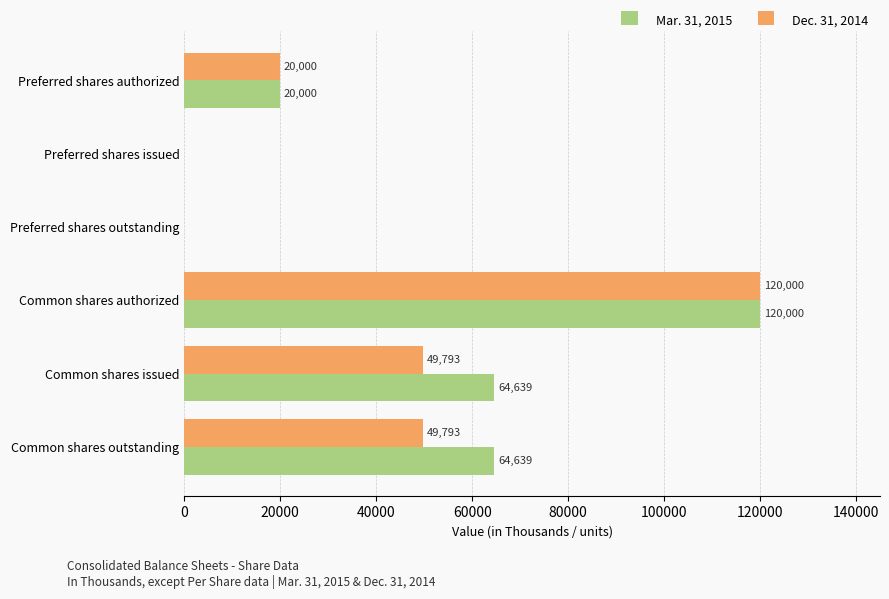

How many values in Dec. 31, 2014 are above zero?

4